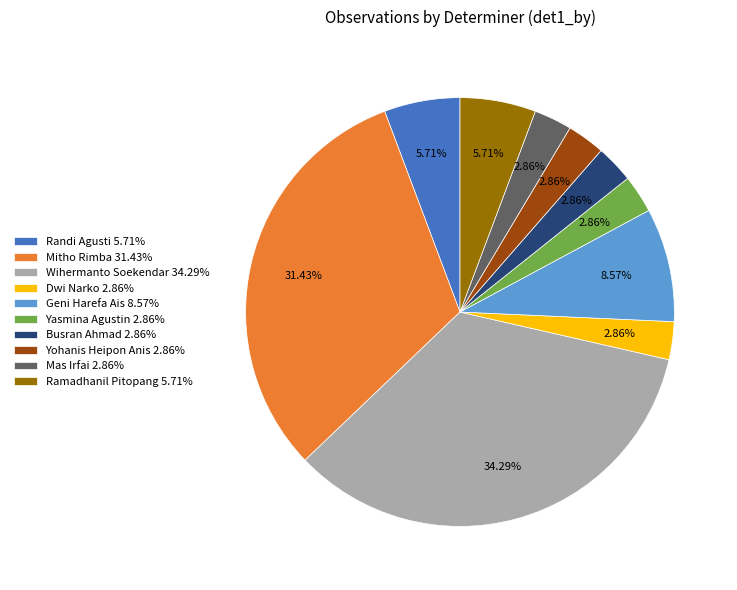

To the nearest percent, what is the average slice percentage?

10%